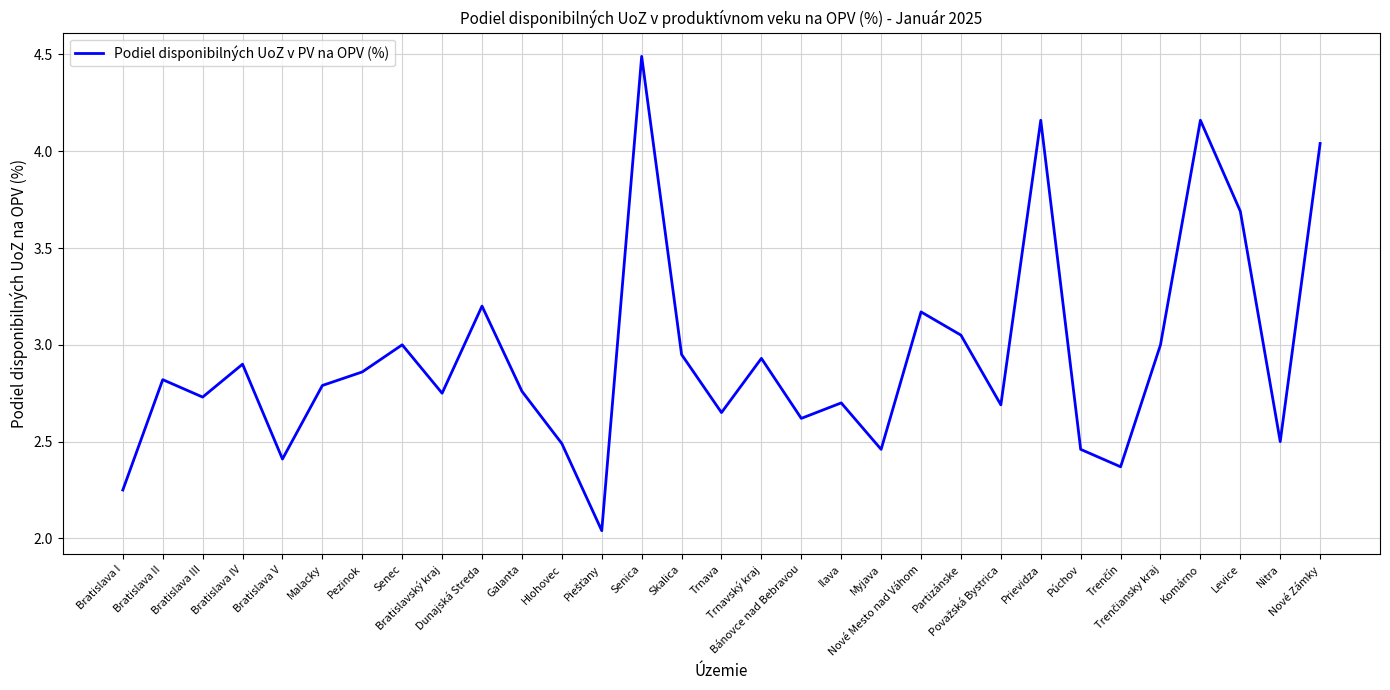

How many lines are shown in the chart?

1